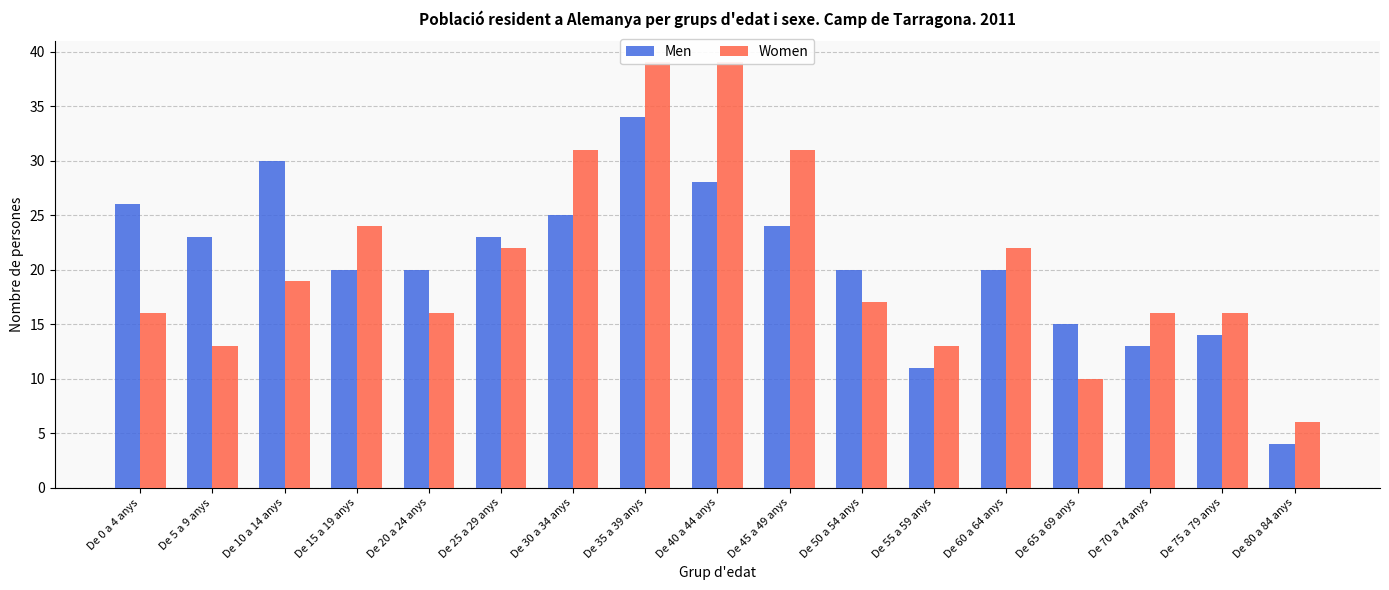

What is the label of the 15th bar from the left?

De 70 a 74 anys